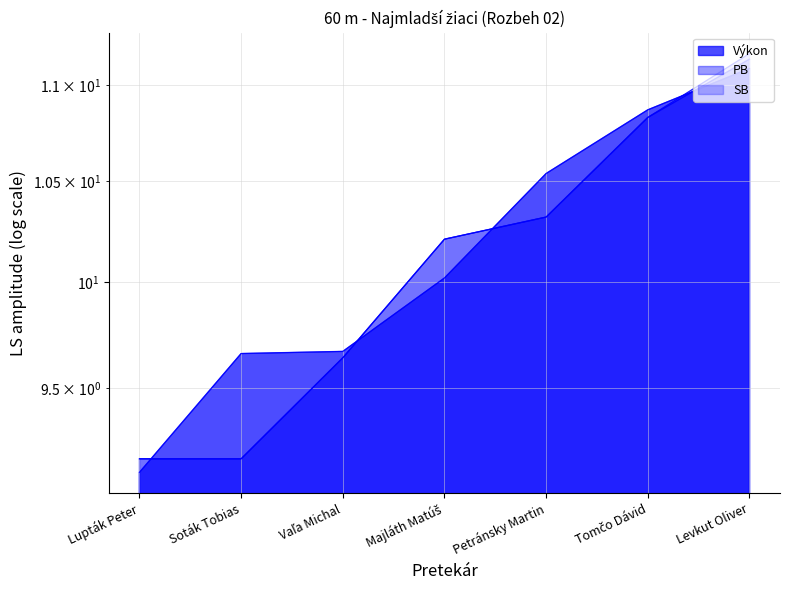

What position from the right is Lupták Peter?

7